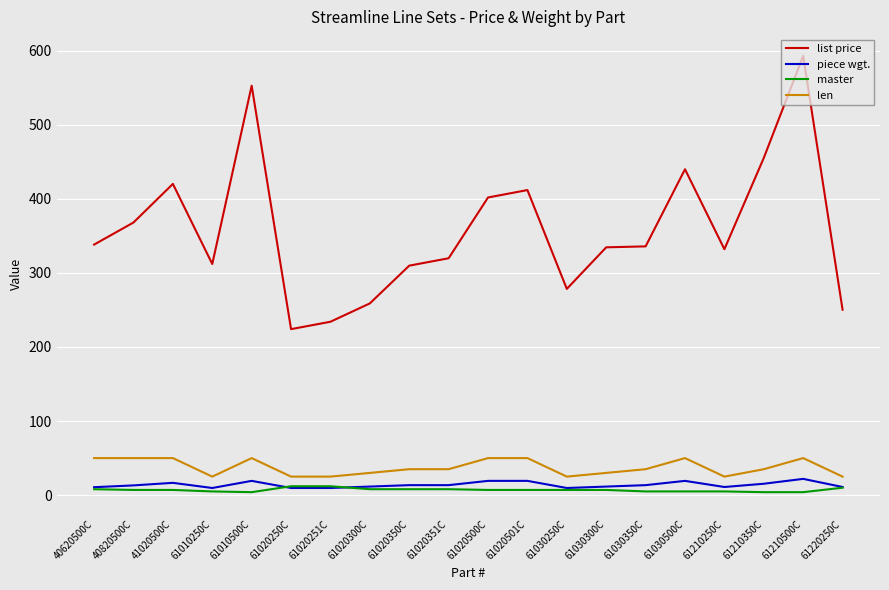

What is the sum of all list price values?

7170.0